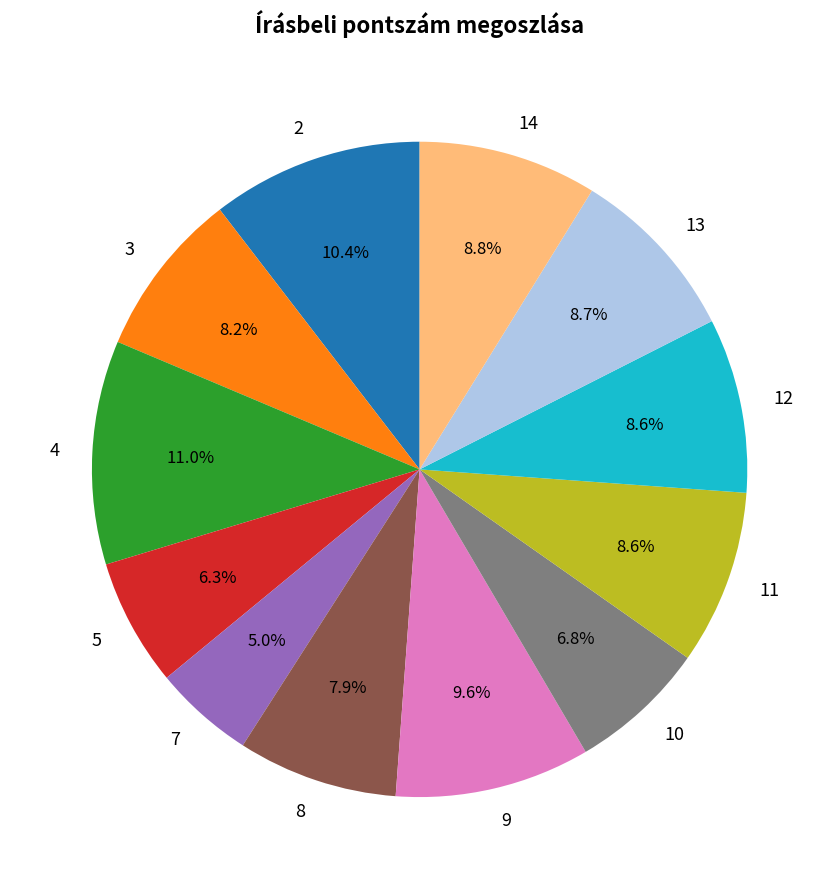

Is there a majority slice in this chart?

No